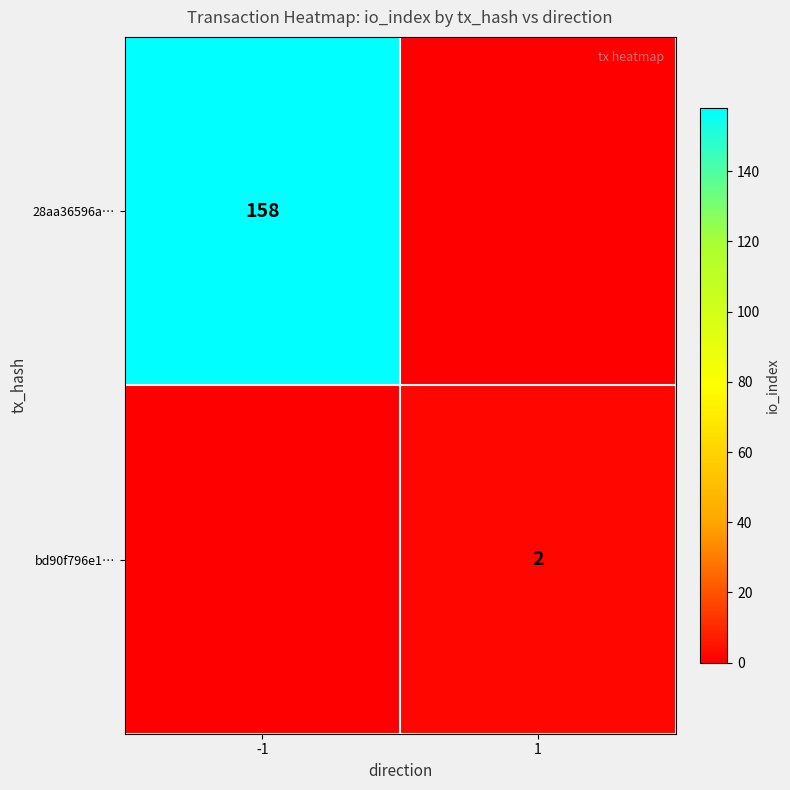

Is the value of bd90f796e1… at 1 greater than the value of 28aa36596a… at -1?

No